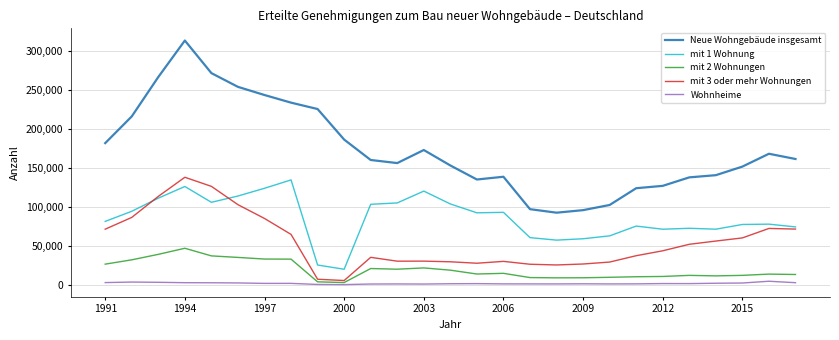

Which series has the largest range (max minus min)?

Neue Wohngebäude insgesamt